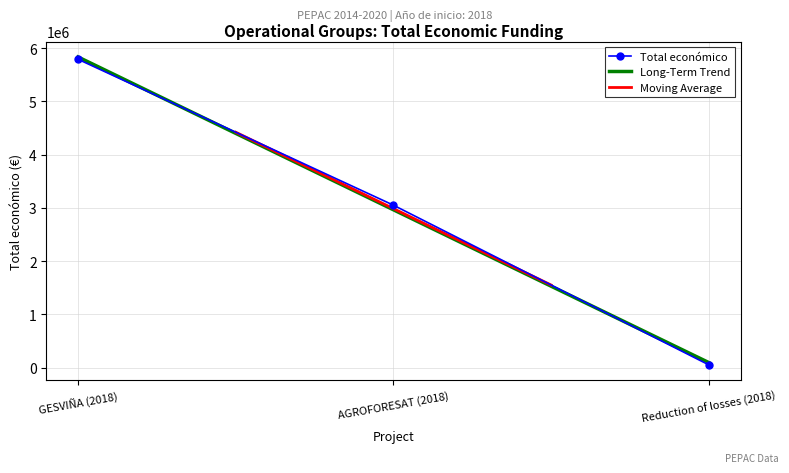

Between GESVIÑA (2018) and AGROFORESAT (2018), which is larger?

GESVIÑA (2018)